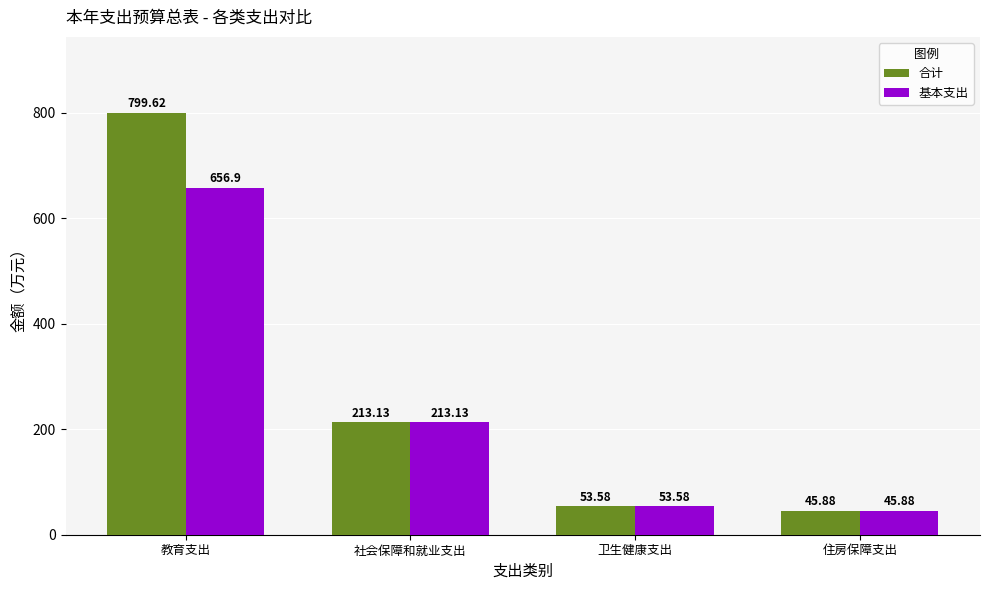

What is the sum of the 合计 values at 社会保障和就业支出 and 教育支出?

1012.8